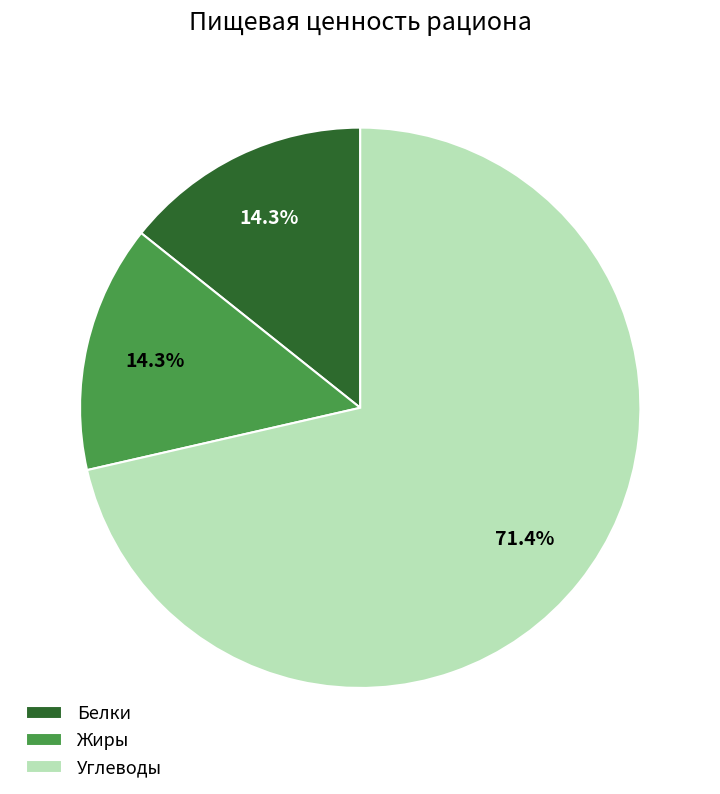

Which slice is the largest?

Углеводы